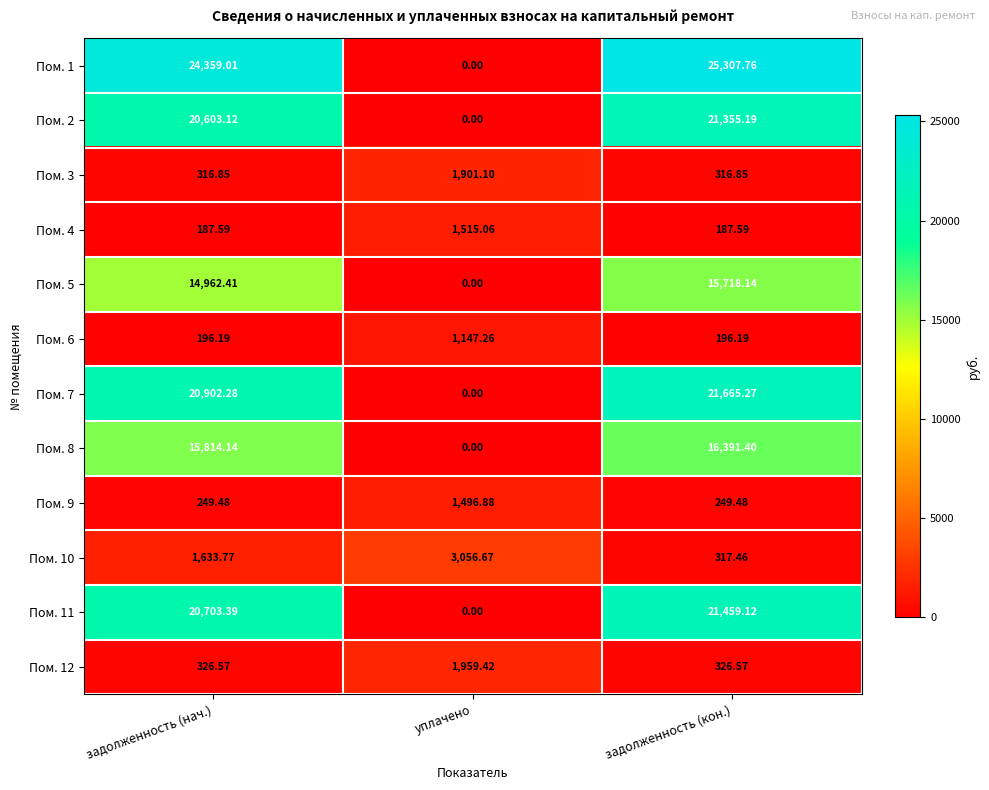

At which category is the sum across all series the highest?

задолженность (кон.)